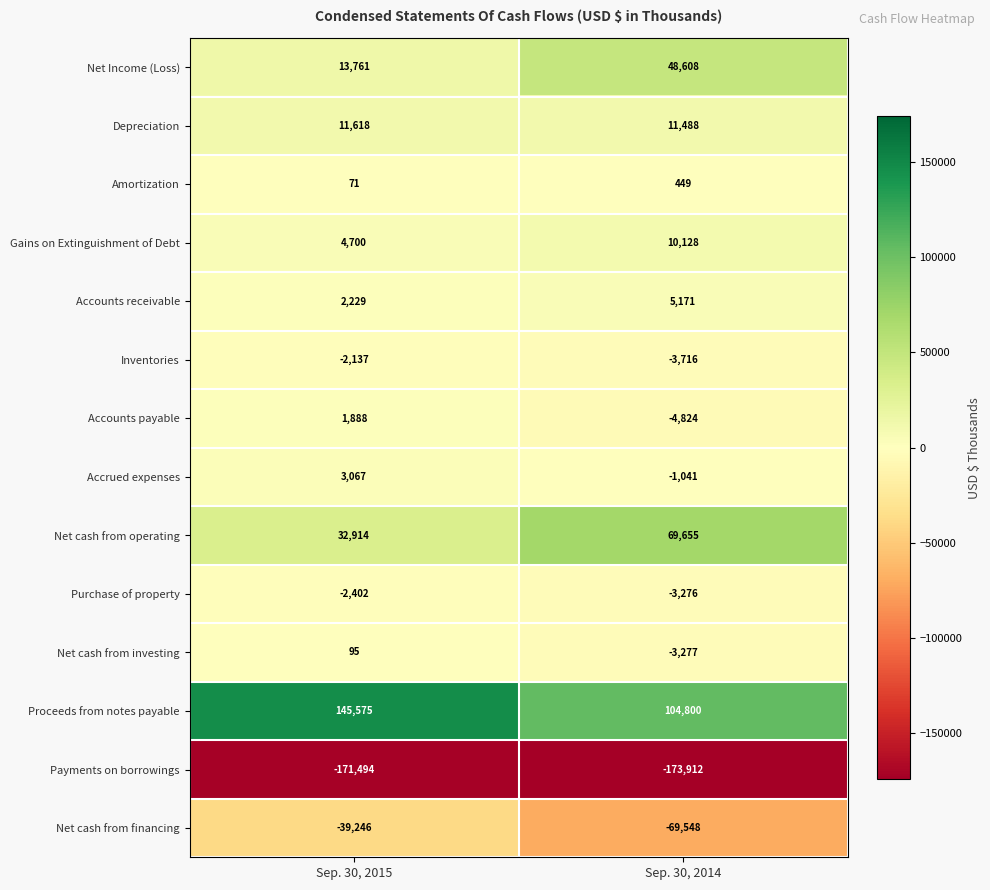

At which category is the sum across all series the highest?

Sep. 30, 2015